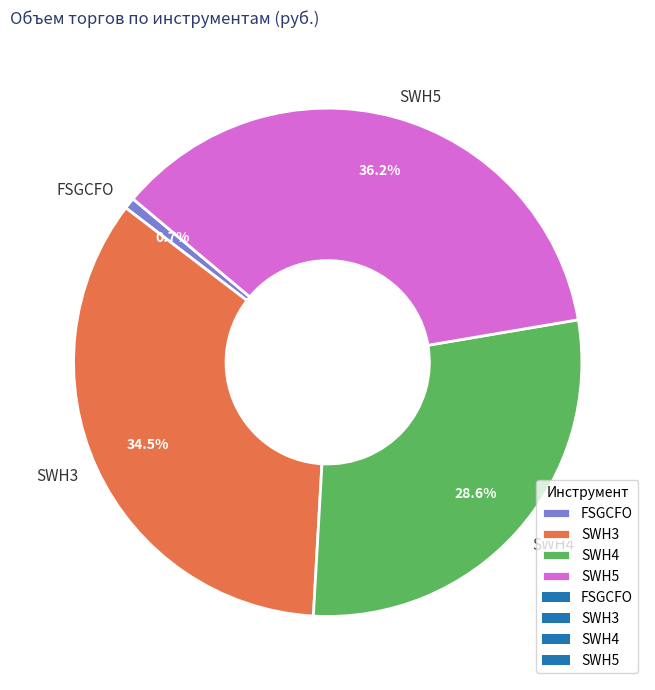

Combined, what portion of the pie is FSGCFO and SWH3?

35.2%